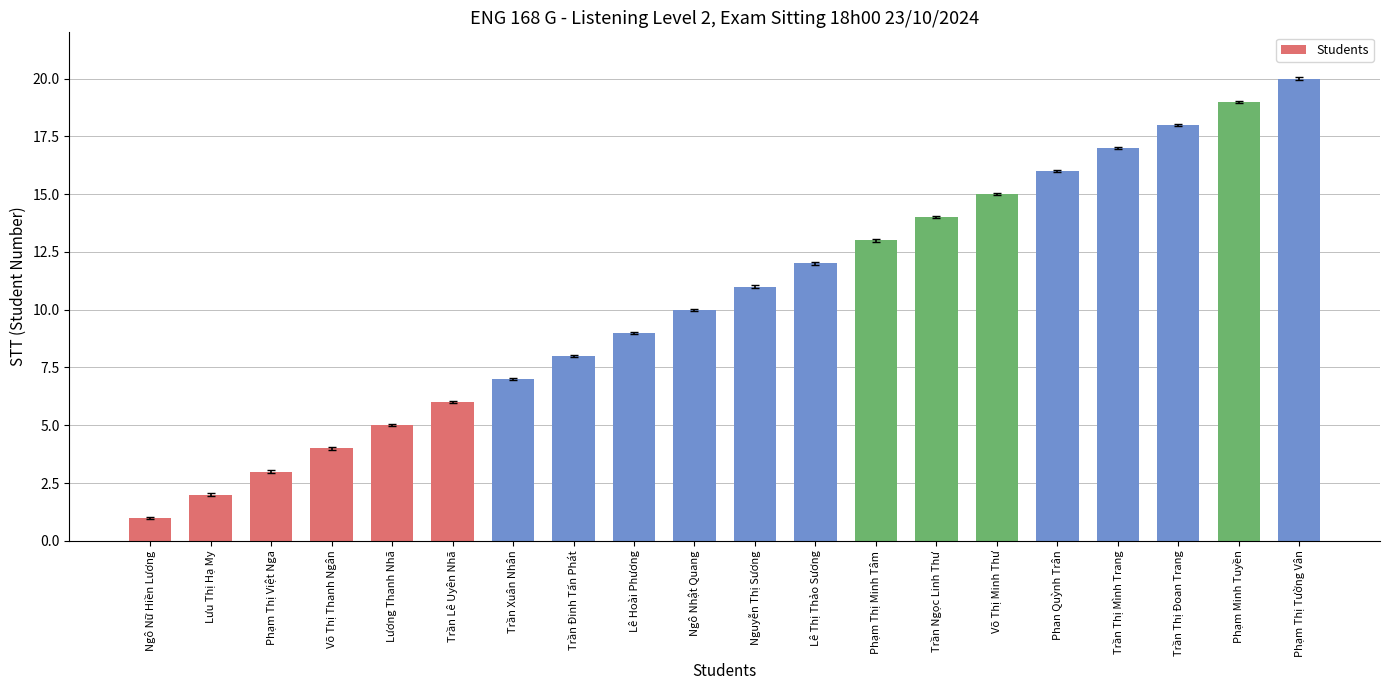

What is the maximum value shown in the chart?

20